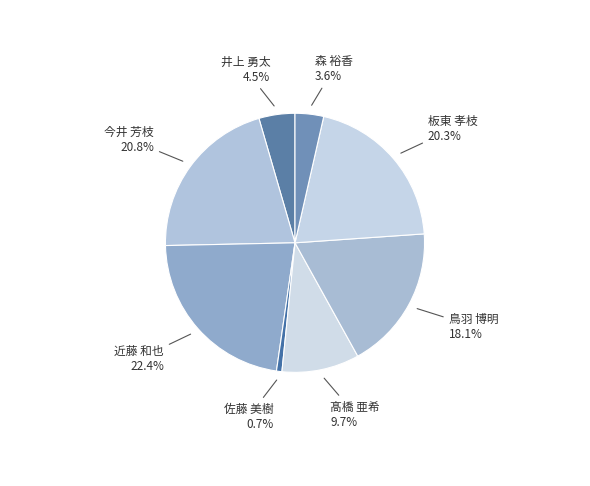

How many slices are in this pie chart?

8